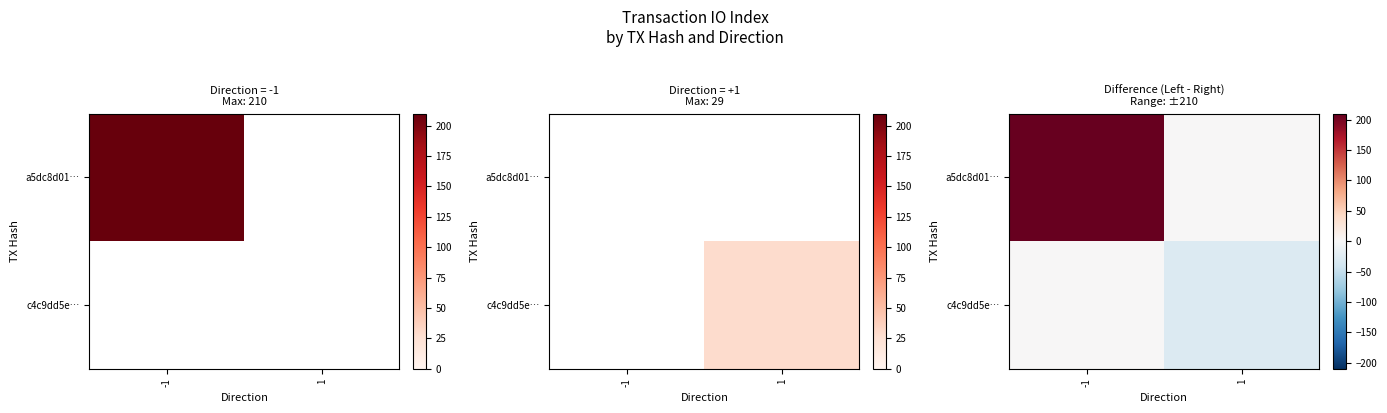

What is the difference between the maximum and minimum values in the c4c9dd5e… series?

29